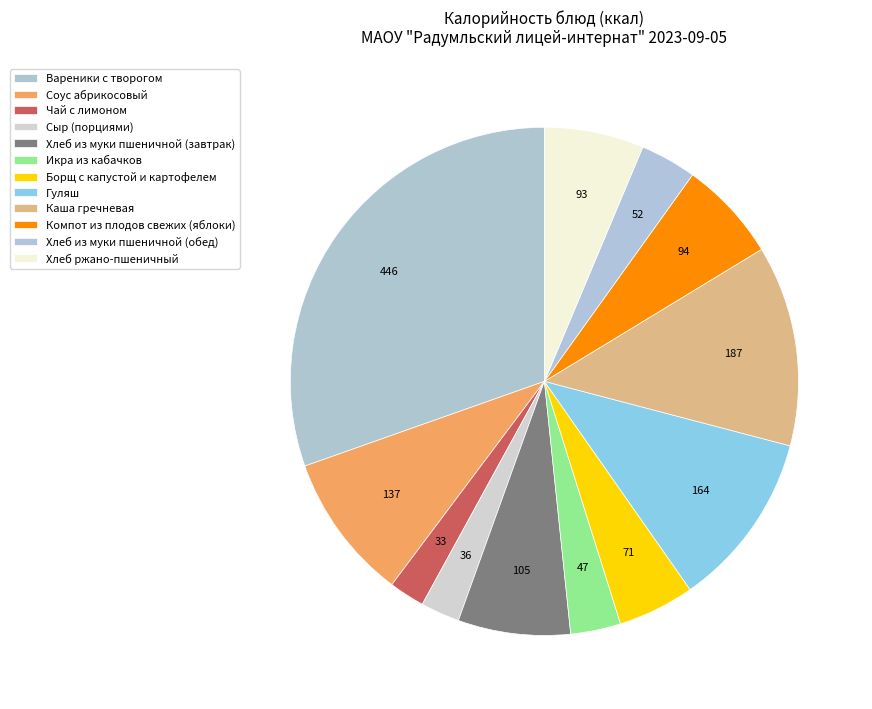

How many segments does this pie chart have?

12